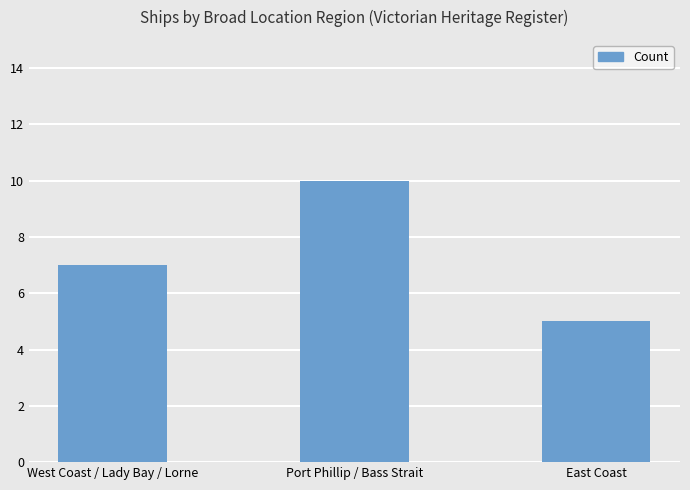

Rank the categories by value from lowest to highest.

East Coast, West Coast / Lady Bay / Lorne, Port Phillip / Bass Strait